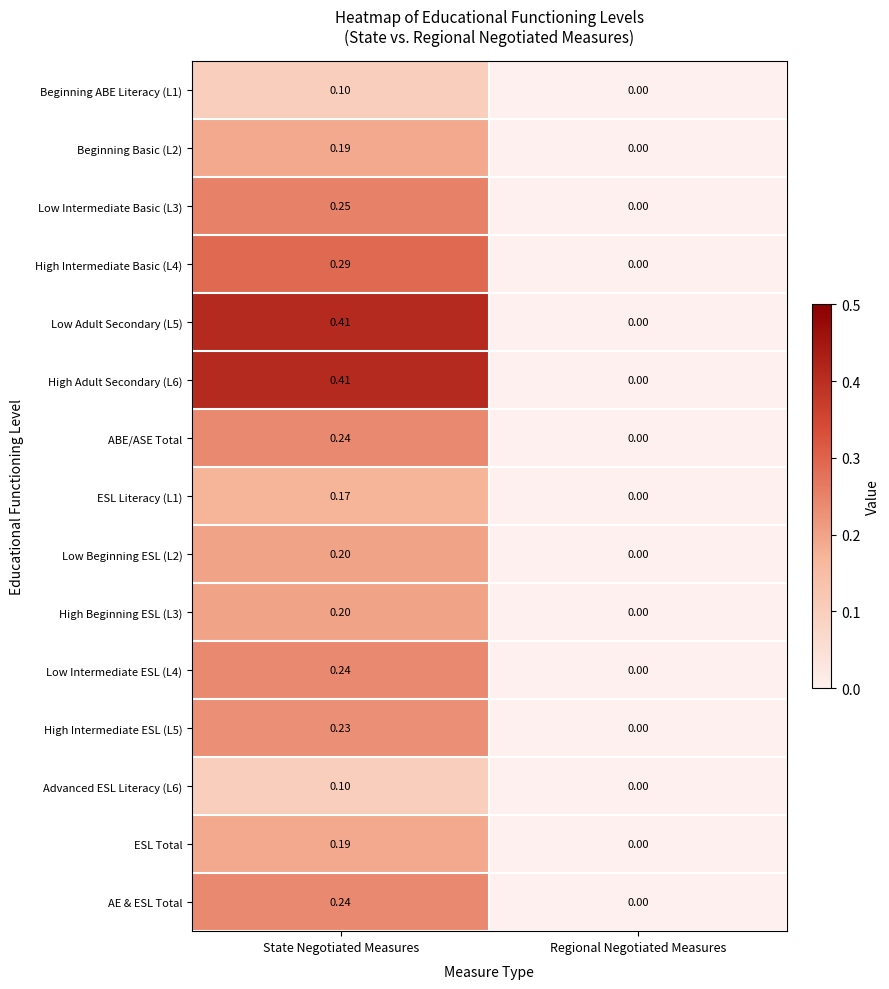

At which category is the sum across all series the highest?

State Negotiated Measures